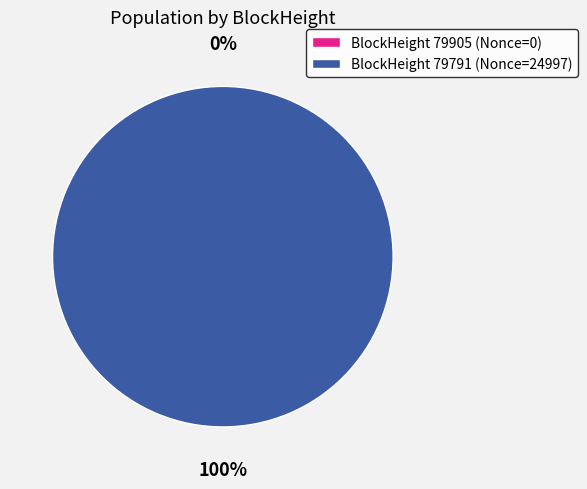

How many segments does this pie chart have?

2